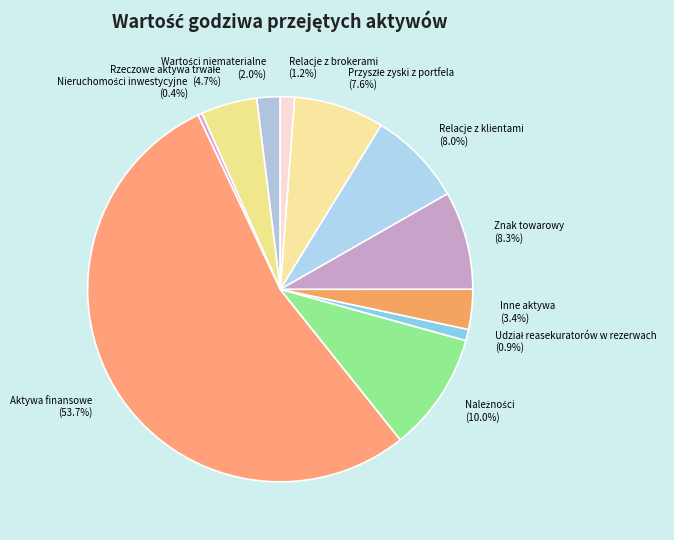

Does Aktywa finansowe represent more than half of the total?

Yes